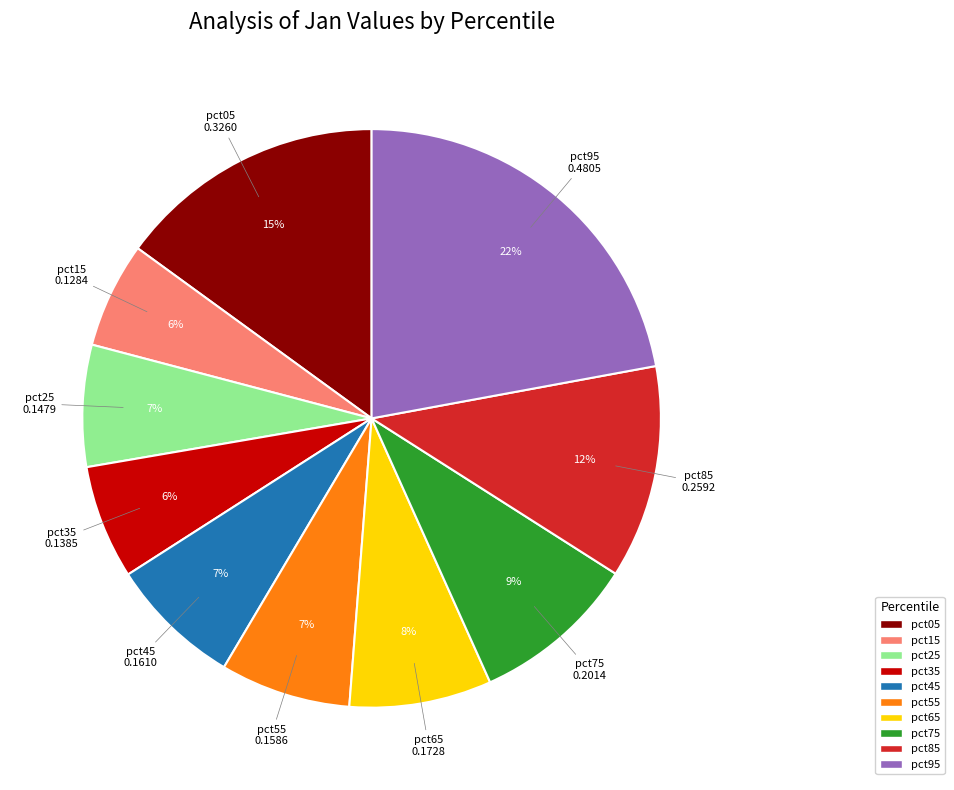

Which slice is the largest?

pct95